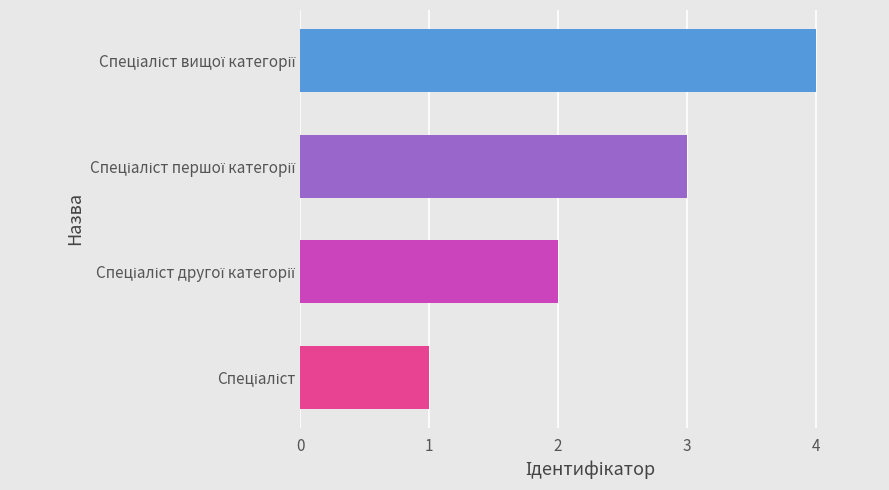

How many bars are there in total?

4